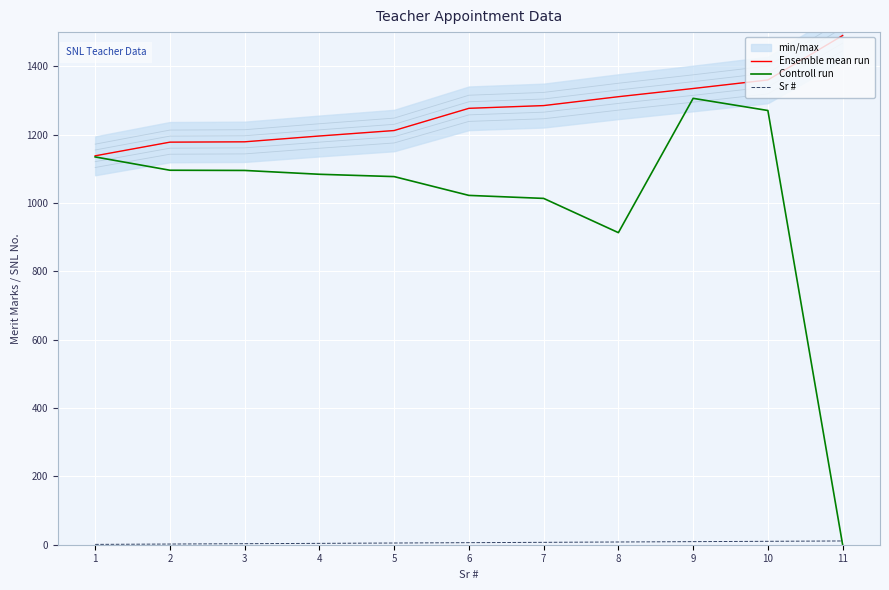

At which label does Controll run first exceed 1084?

1